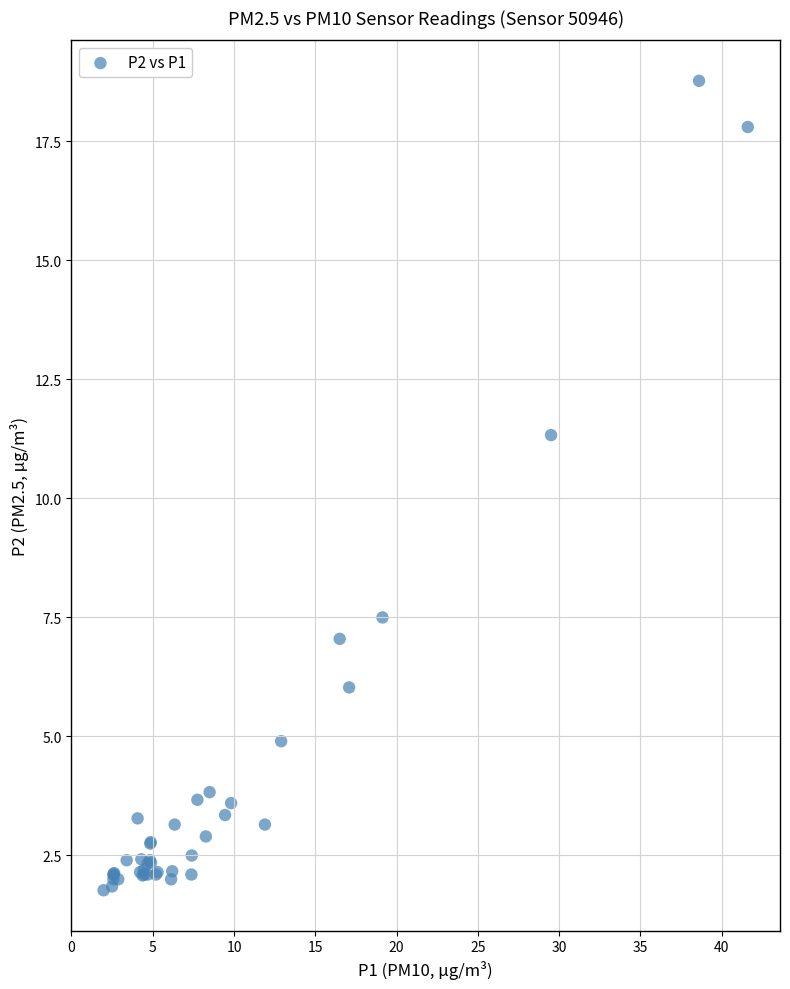

What Y value in the scatter plot is closest to 10?

11.3